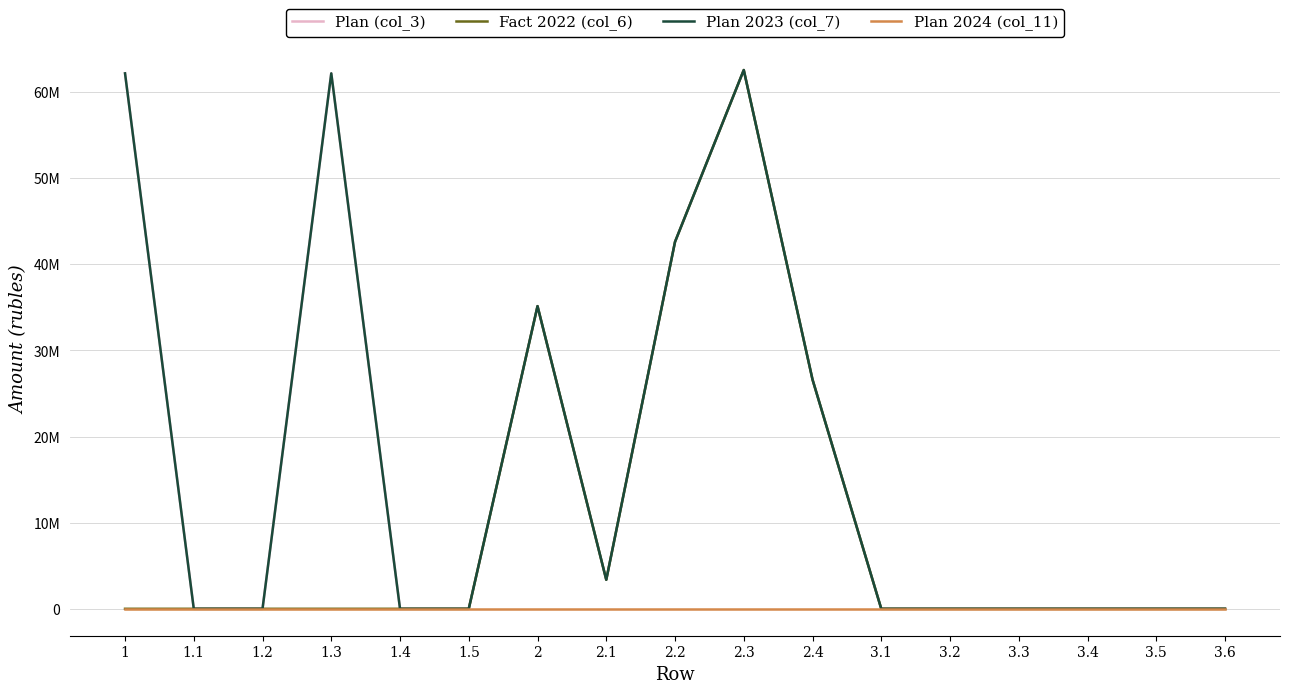

Does the chart have visible grid lines?

Yes